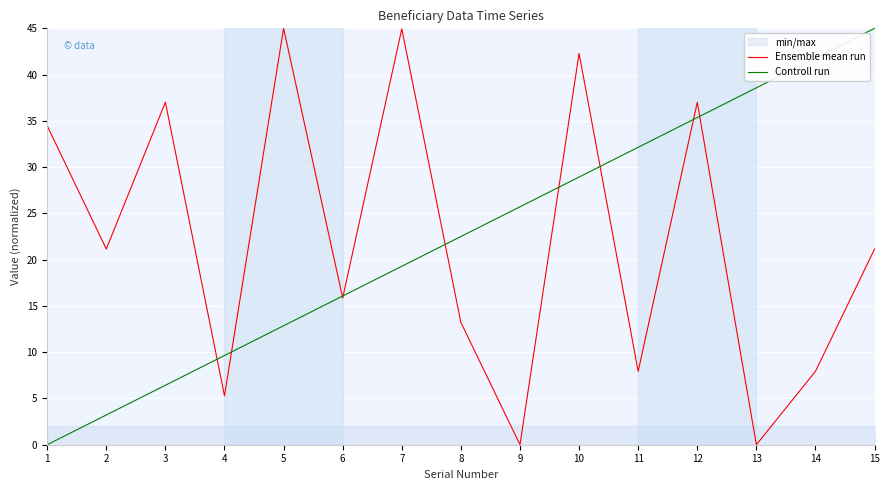

How many series are shown in this chart?

2